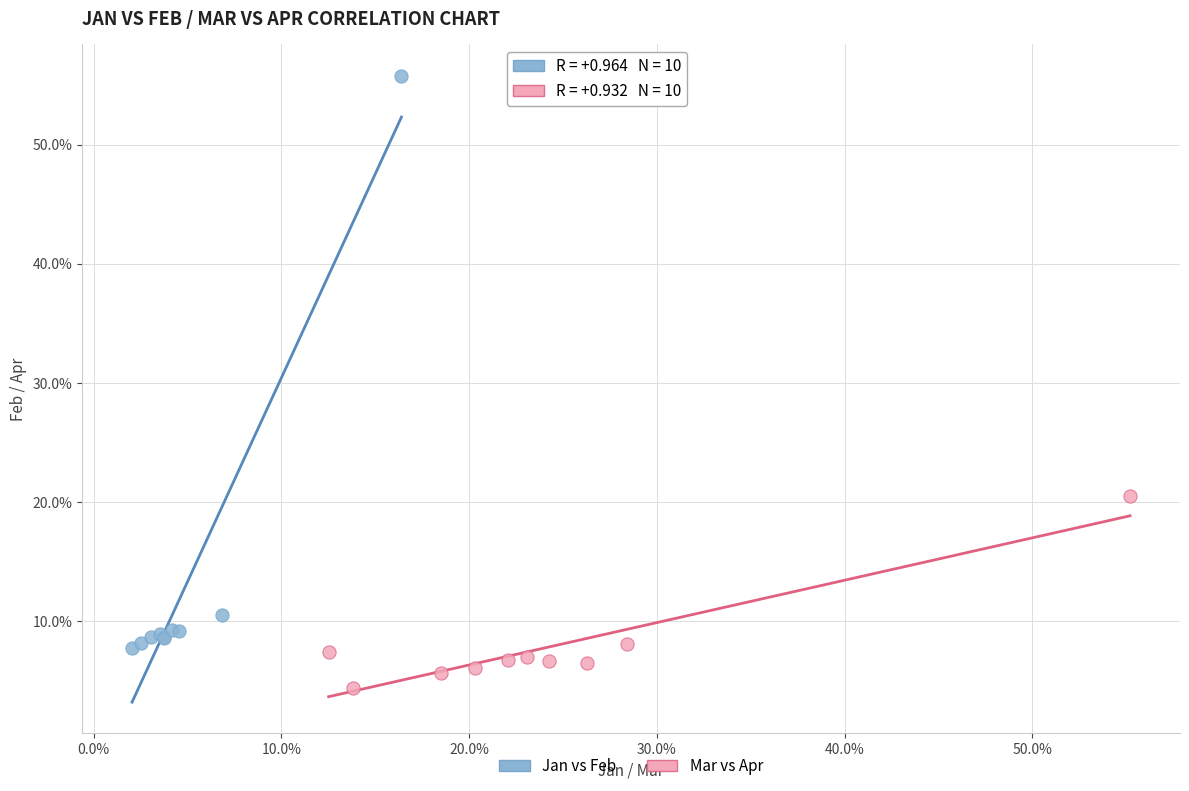

What are all the series names shown in the legend?

Jan vs Feb, Mar vs Apr